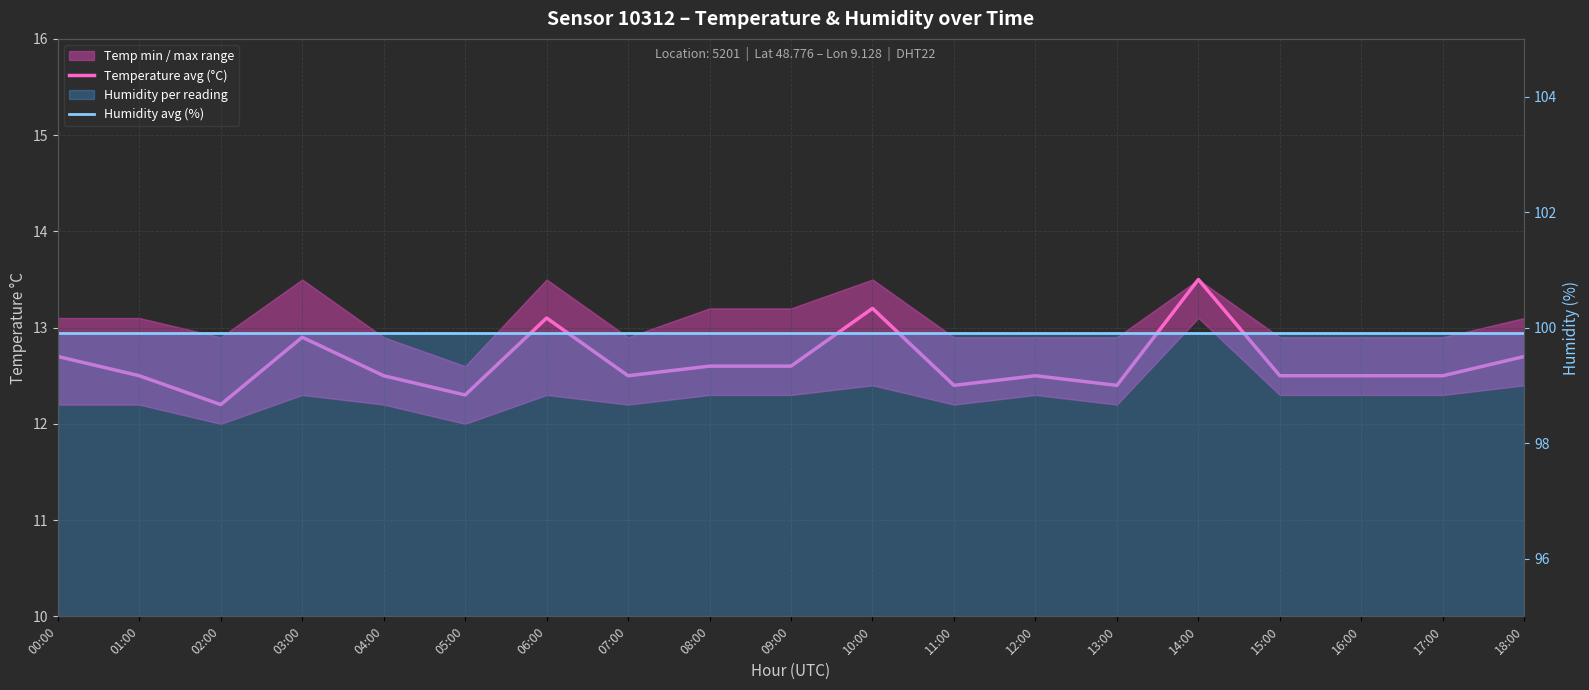

What position from the right is 15:00?

4